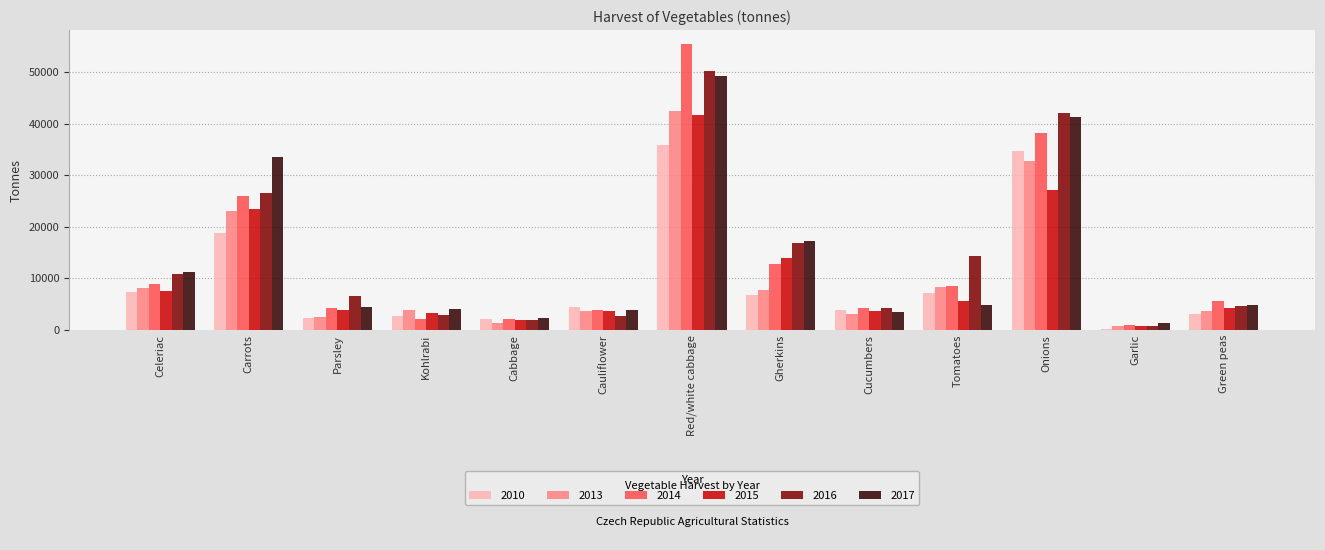

What is the maximum value shown in the chart?

55353.5